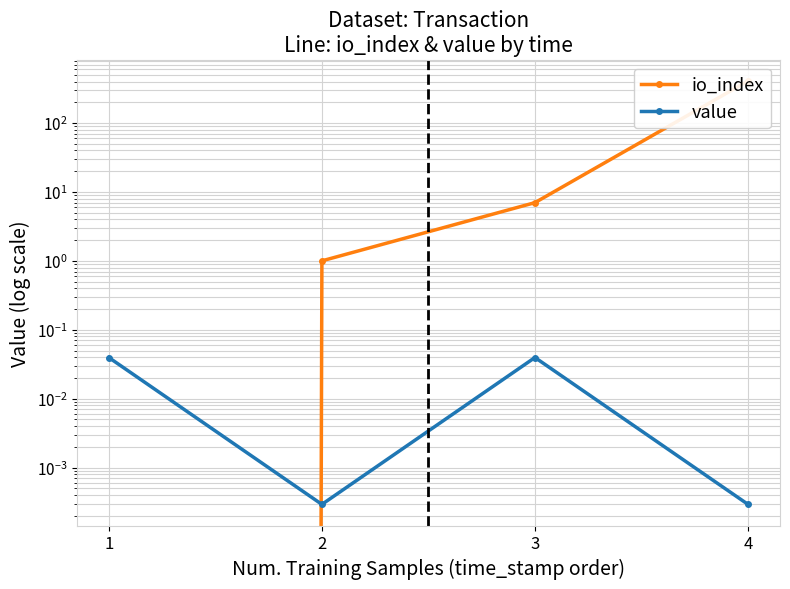

Is the value of value at 2 greater than the value of io_index at 3?

No